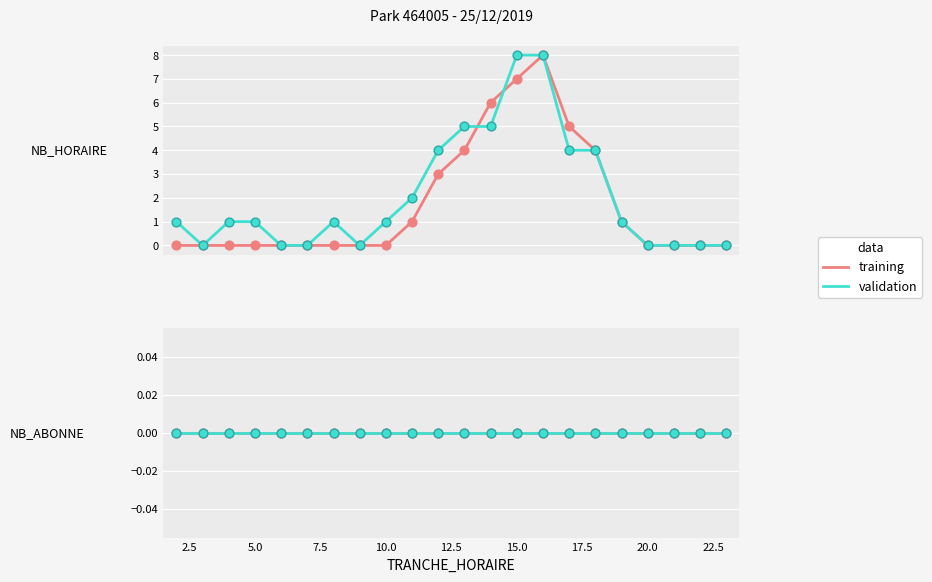

Between 19 and 5, which is larger?

19